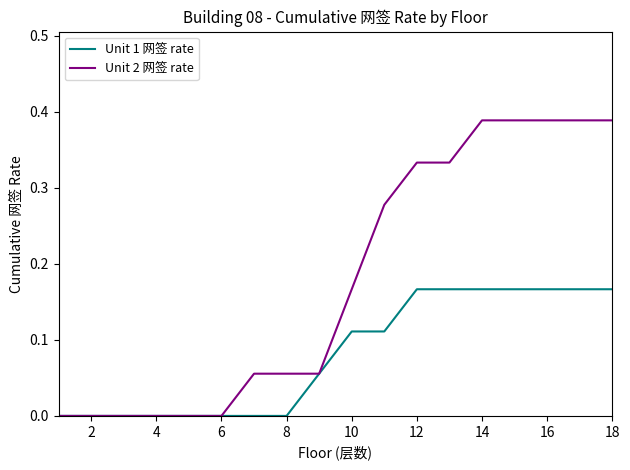

Rank the series by their maximum value, from highest to lowest.

Unit 2 网签 rate, Unit 1 网签 rate